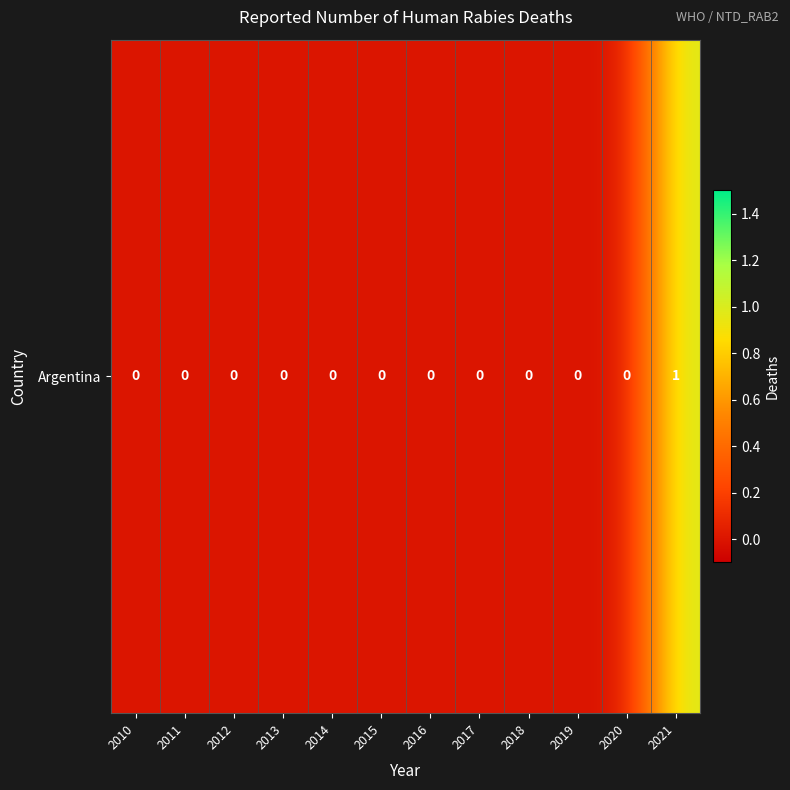

Reading left to right, what are all the values shown in this chart?

2010=0	2011=0	2012=0	2013=0	2014=0	2015=0	2016=0	2017=0	2018=0	2019=0	2020=0	2021=1